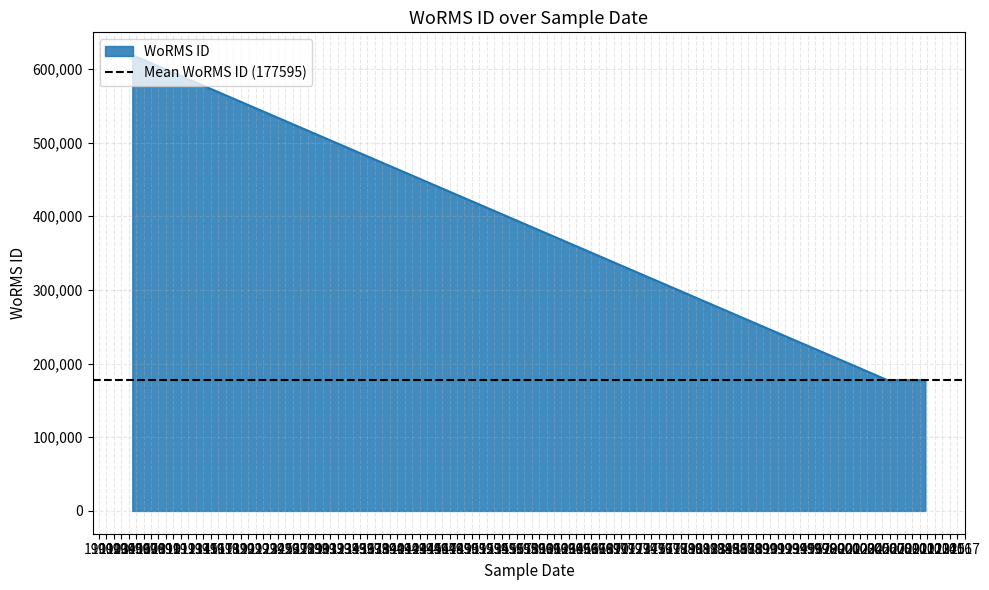

What is the maximum value shown in the chart?

618741